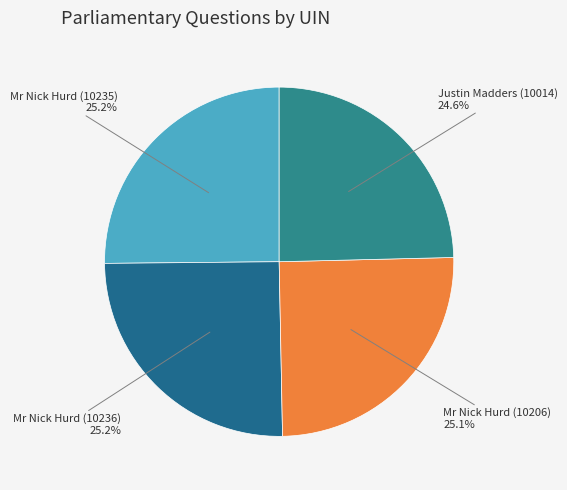

To the nearest percent, what is the average slice percentage?

25%